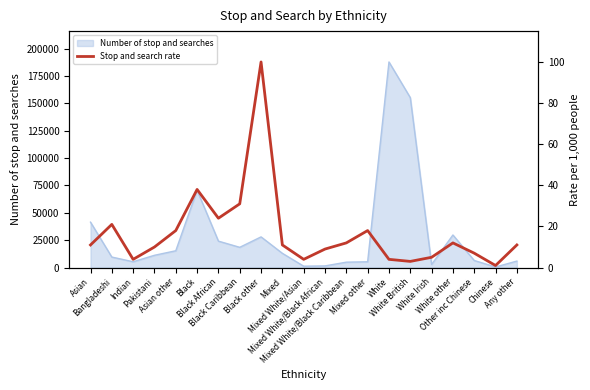

Rank the categories by value from highest to lowest.

Black other, Black, Black Caribbean, Black African, Bangladeshi, Asian other, Mixed other, Mixed White/Black Caribbean, White other, Asian, Mixed, Any other, Pakistani, Mixed White/Black African, Other inc Chinese, White Irish, Indian, Mixed White/Asian, White, White British, Chinese